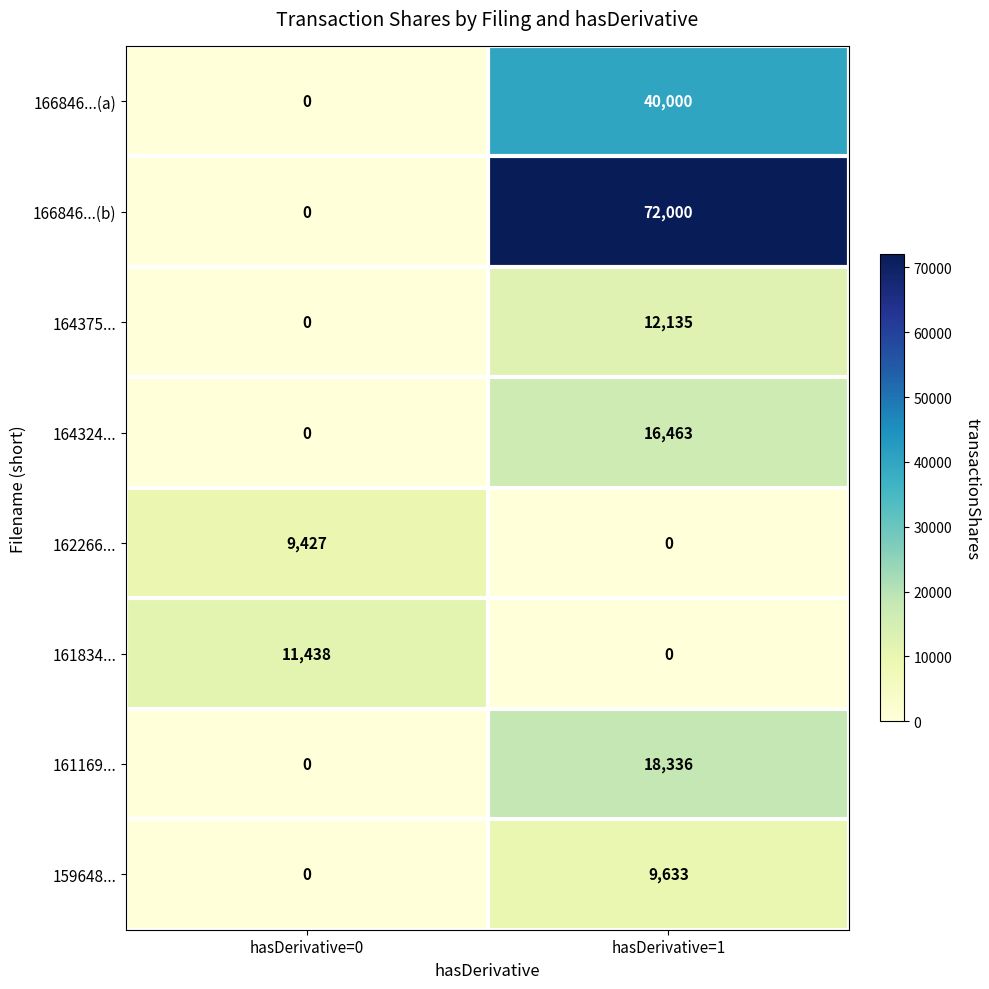

How many series are shown in this chart?

8